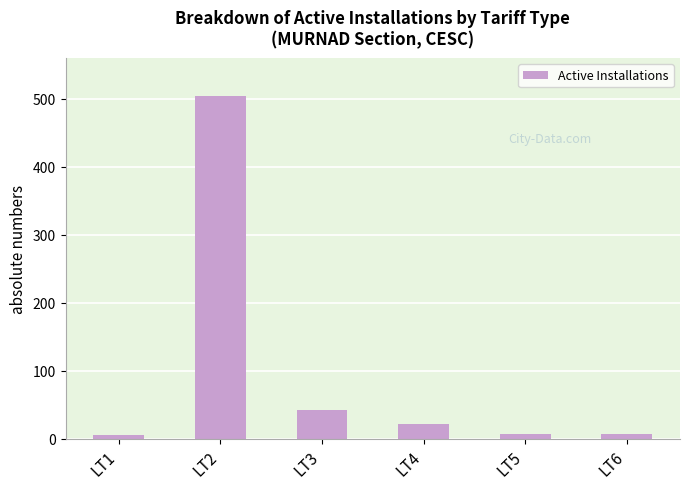

What is the maximum value shown in the chart?

504